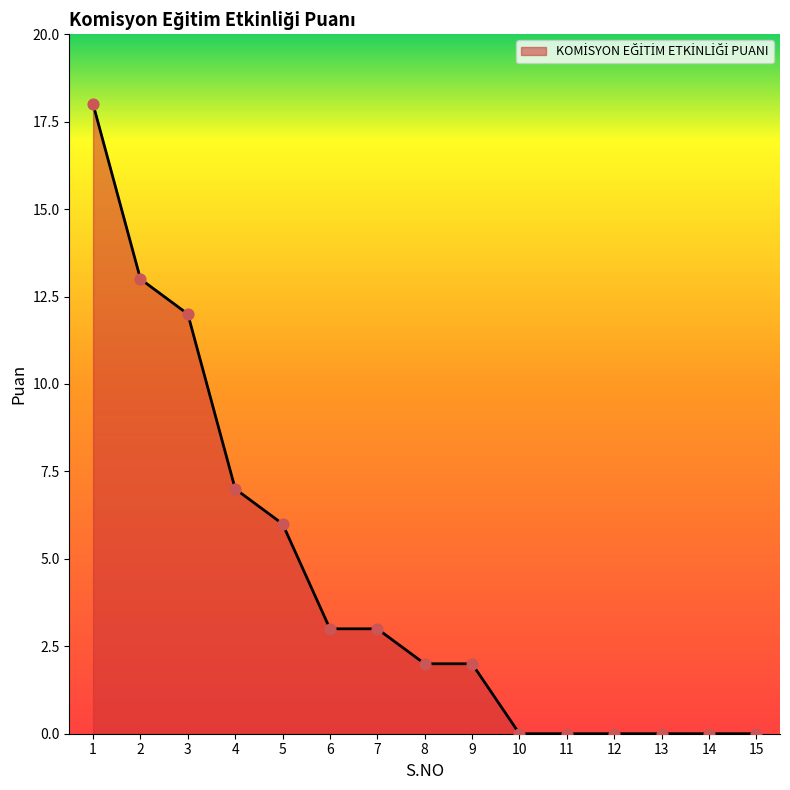

Between 4 and 3, which is larger?

3